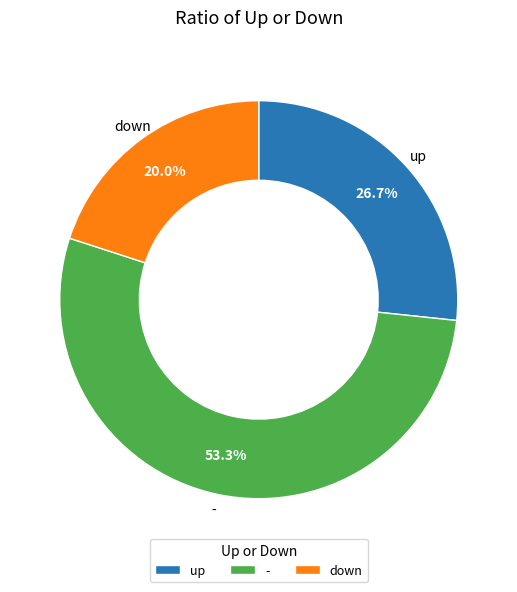

How many slices are in this pie chart?

3